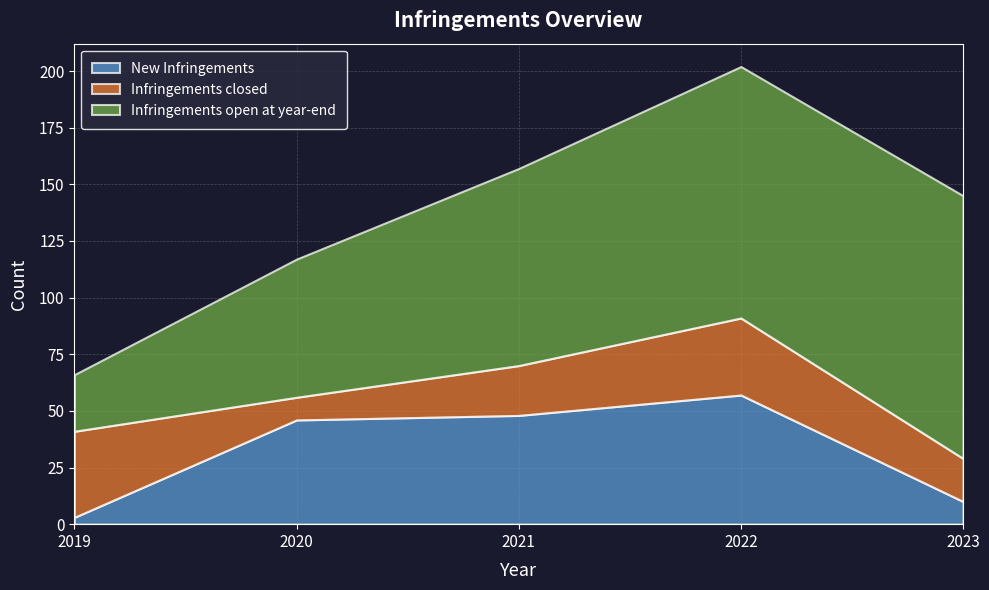

The value of New Infringements at 2019 is 2. True or false?

False